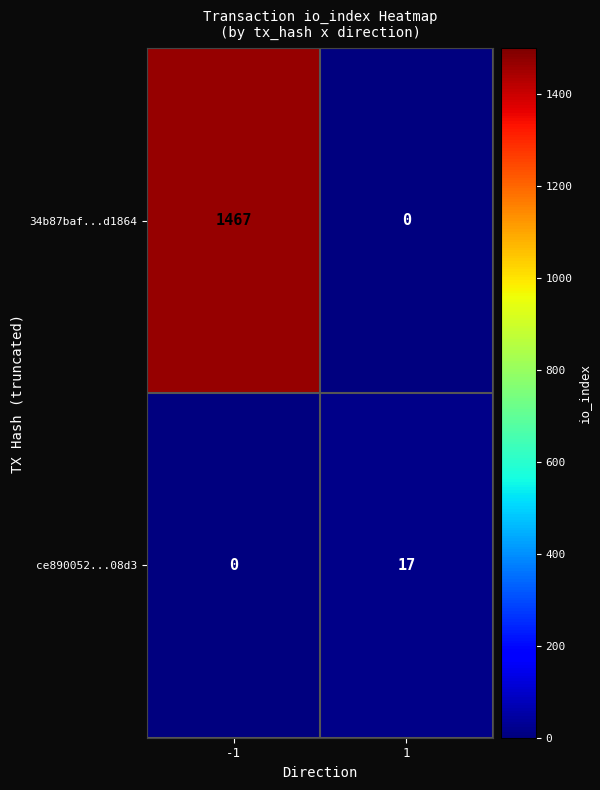

Read the 34b87baf...d1864 value at -1.

1467